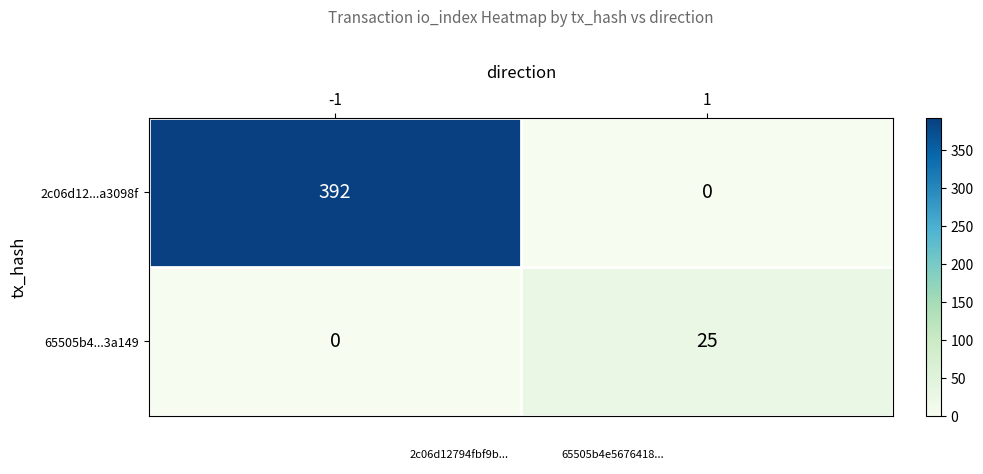

What is the spread (max minus min) of values at -1?

392